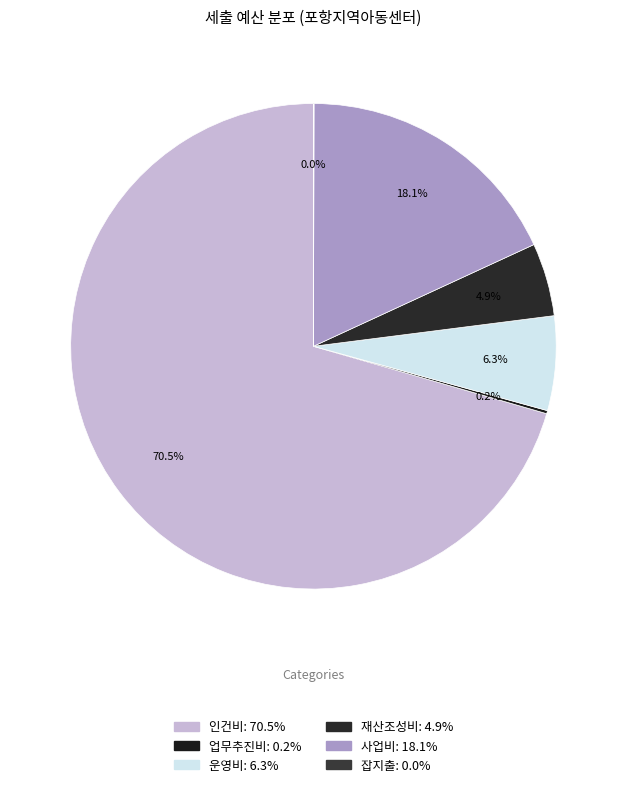

Which category accounts for the majority?

인건비